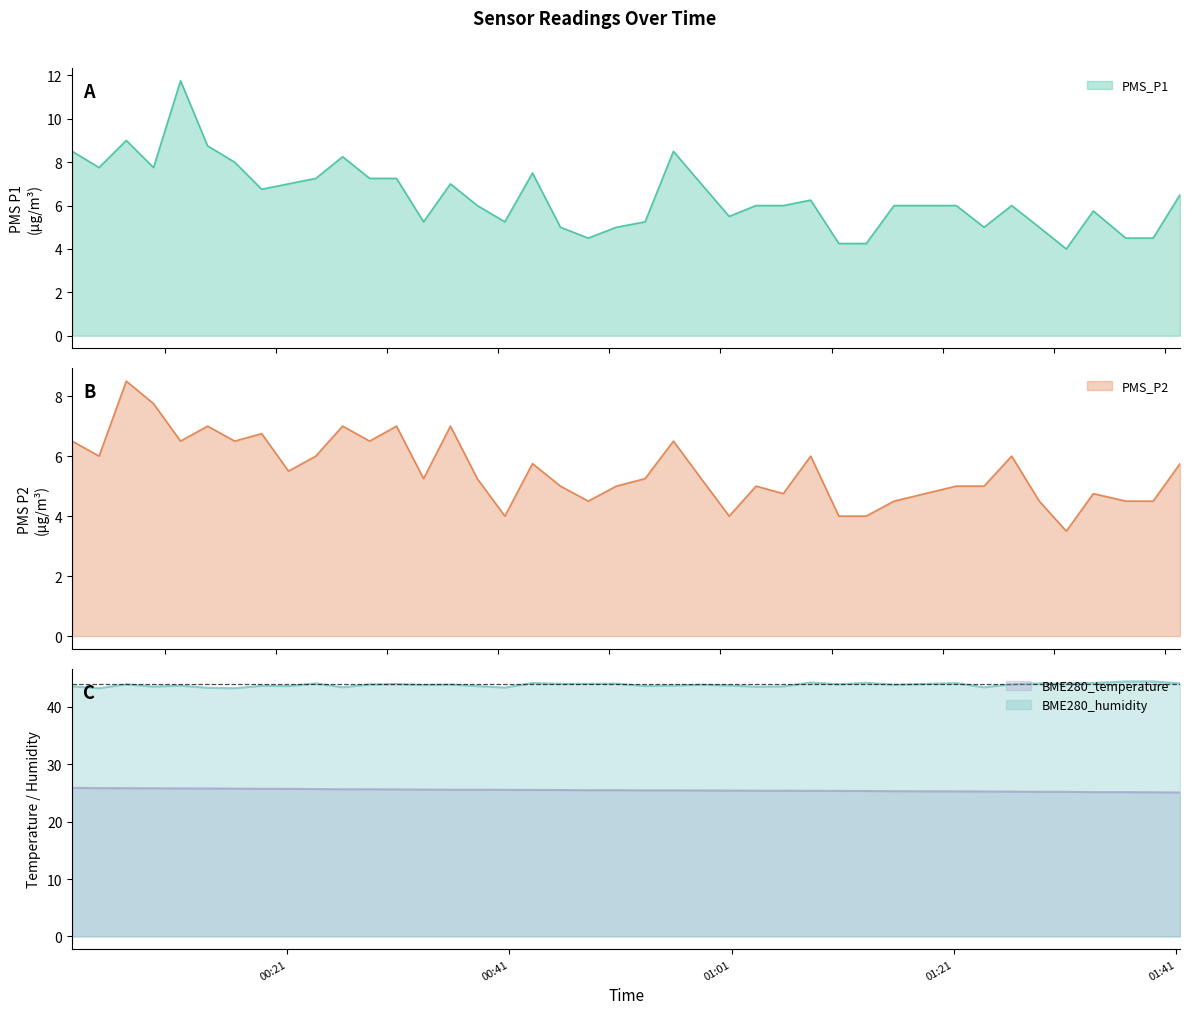

True or false: BME280_humidity and BME280_temperature intersect in this chart.

False